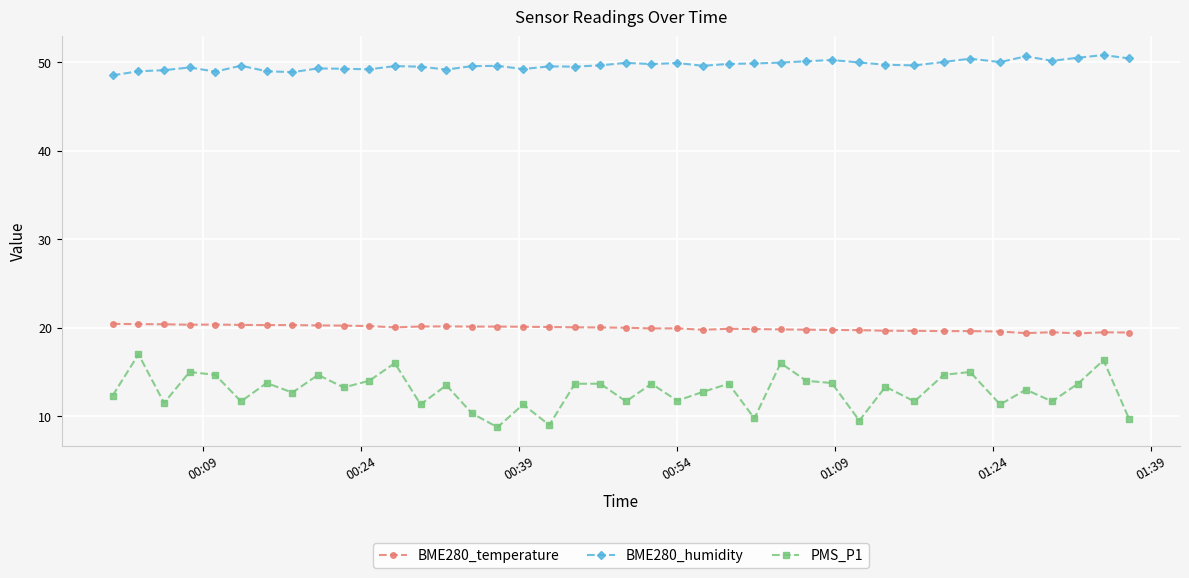

Rank the series by their maximum value, from lowest to highest.

PMS_P1, BME280_temperature, BME280_humidity